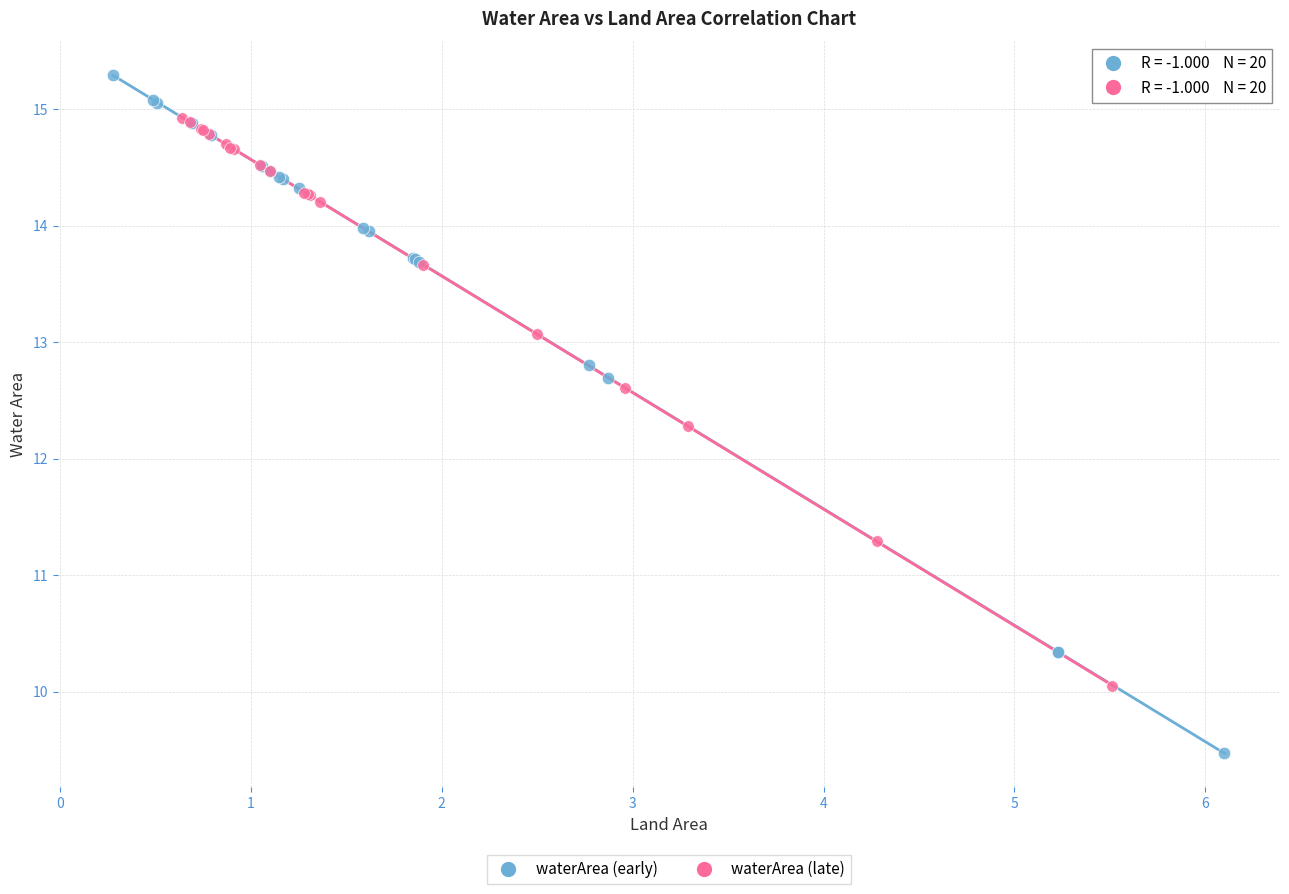

Which series contains the highest Y value?

waterArea (early)